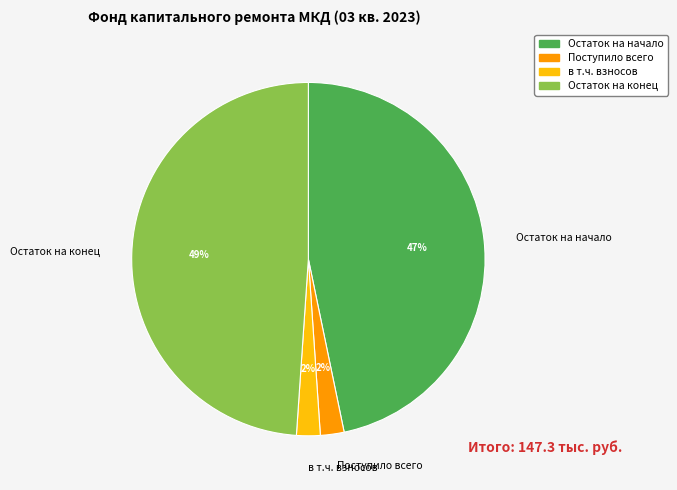

Approximately how many times larger is the value at Поступило всего compared to в т.ч. взносов?

1.0